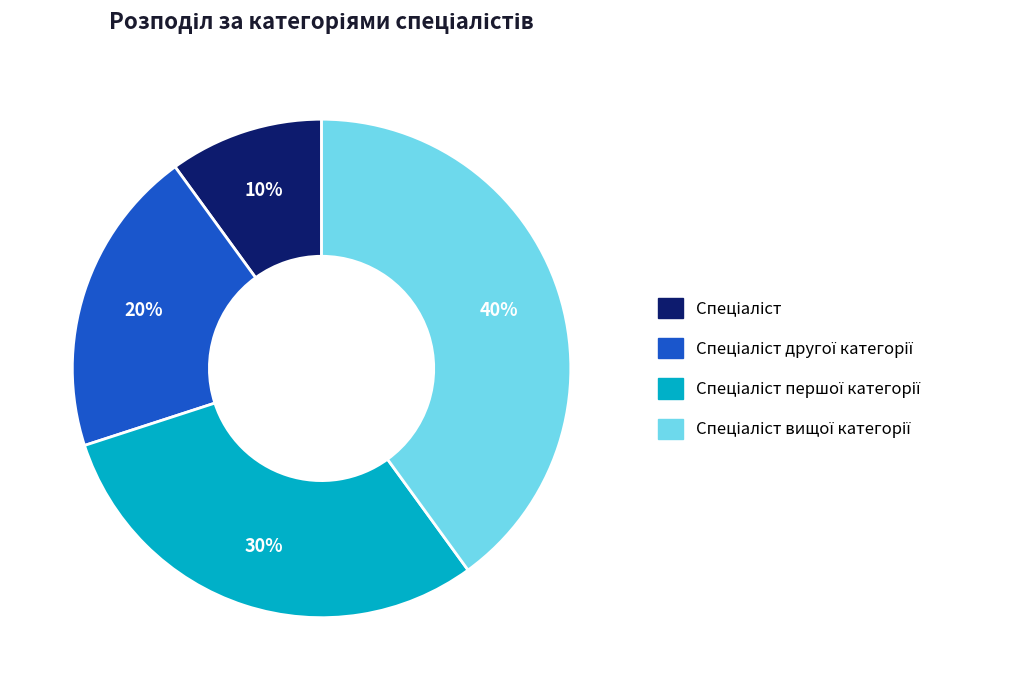

Count the number of slices in the pie.

4